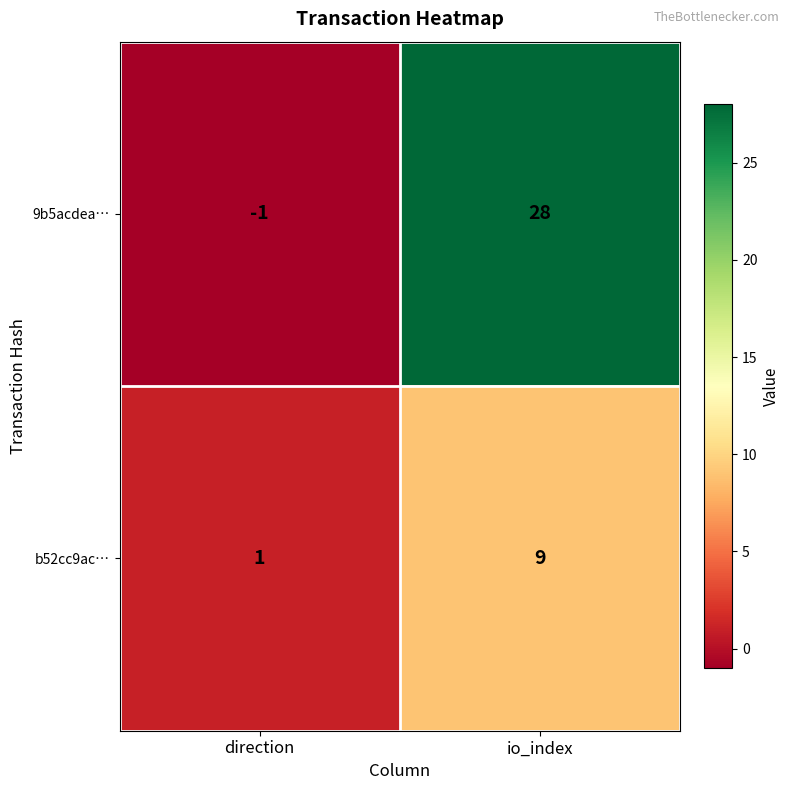

Rank the series by their maximum value, from highest to lowest.

9b5acdea…, b52cc9ac…